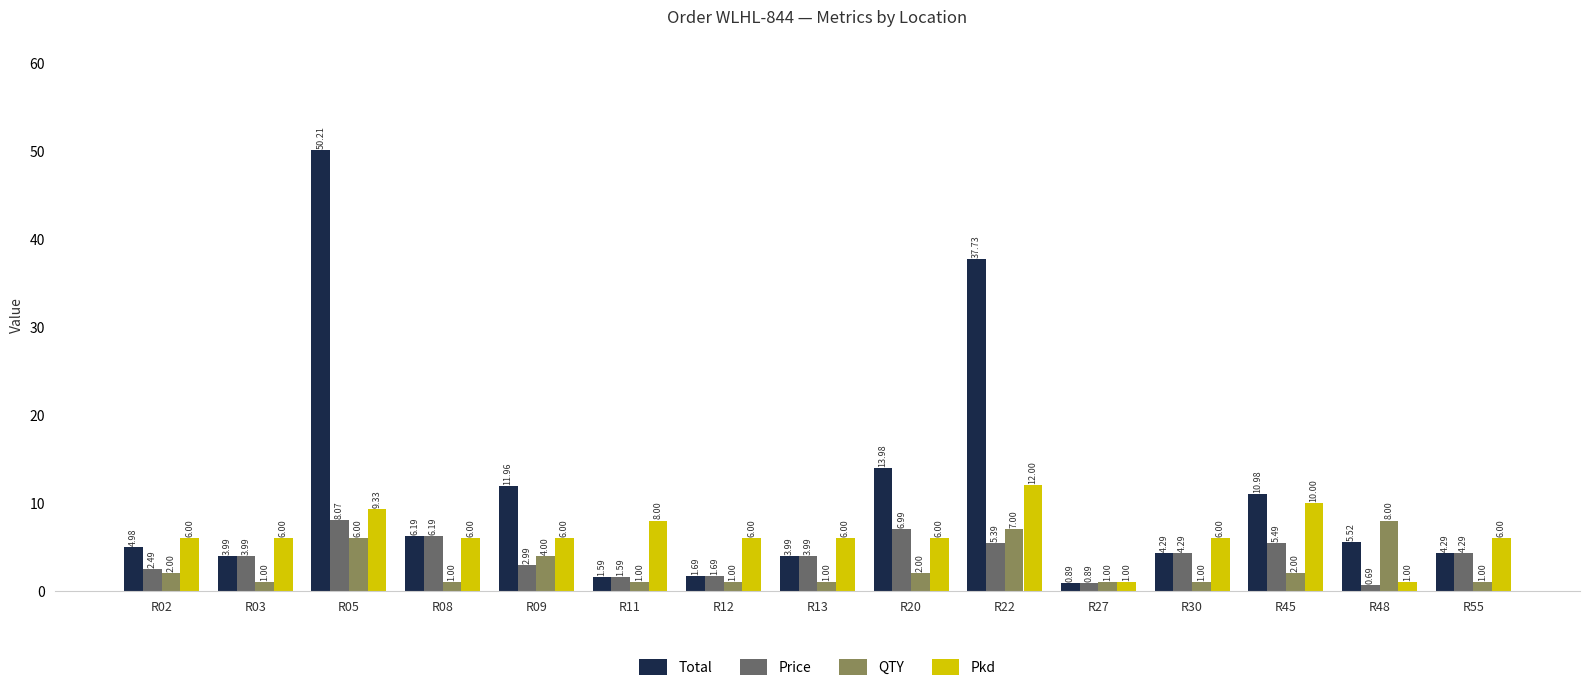

What is the value of the Total bar at the 5th from the left?

12.0